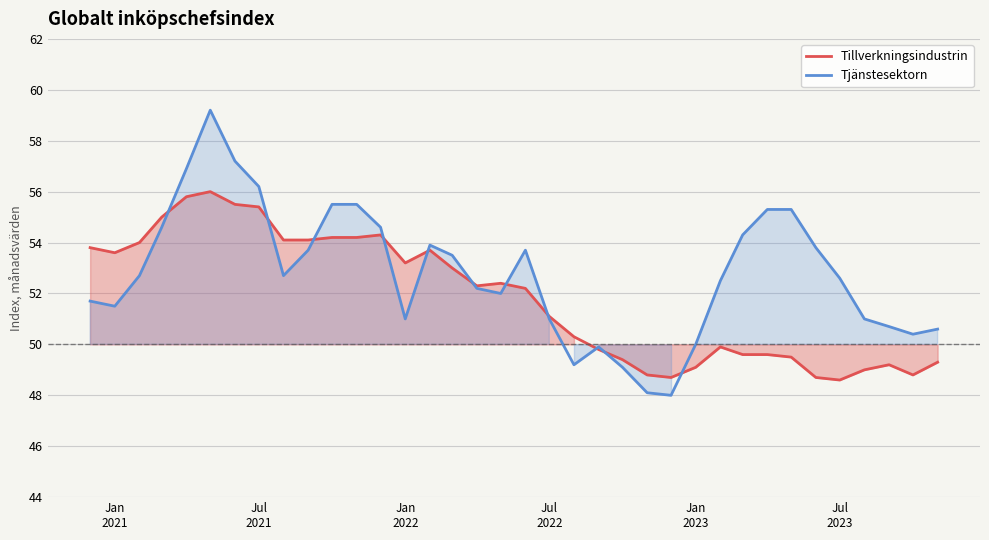

Which series has the largest range (max minus min)?

Tjänstesektorn